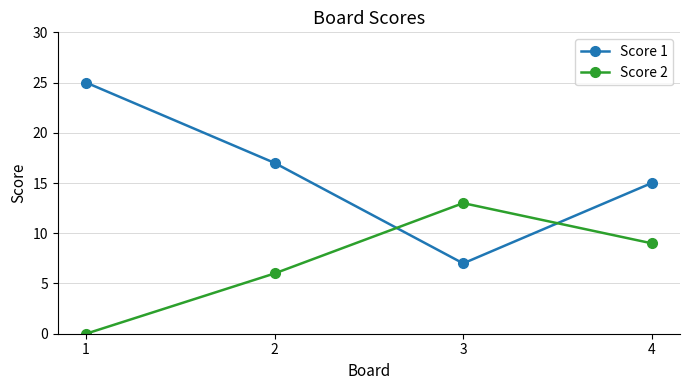

Between which two adjacent categories do Score 2 and Score 1 first intersect?

2 and 3